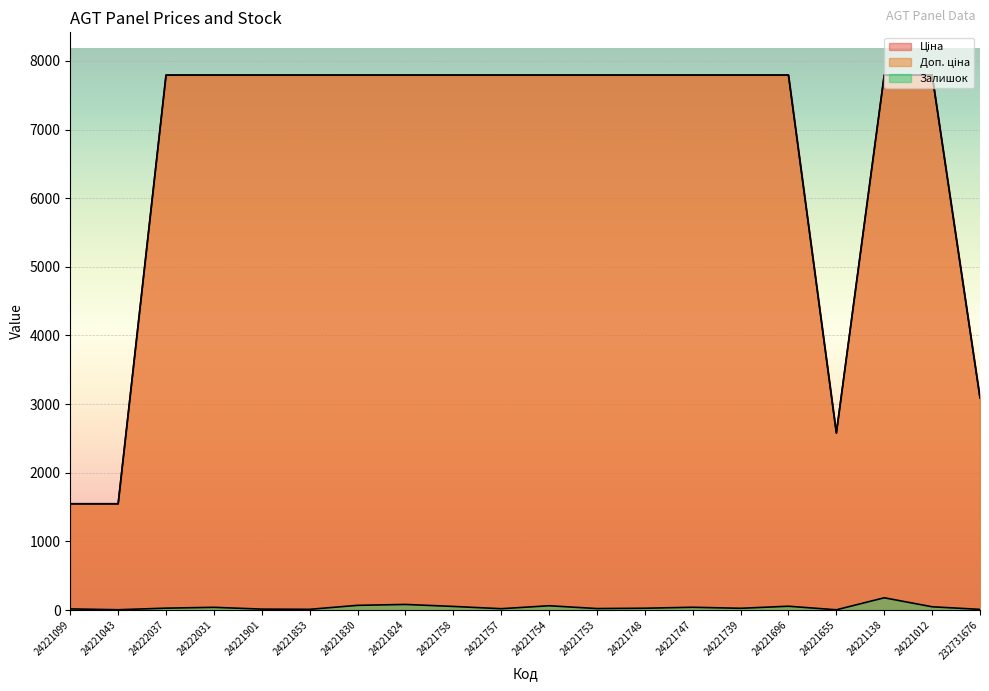

True or false: Залишок and Доп. ціна cross at least once.

False